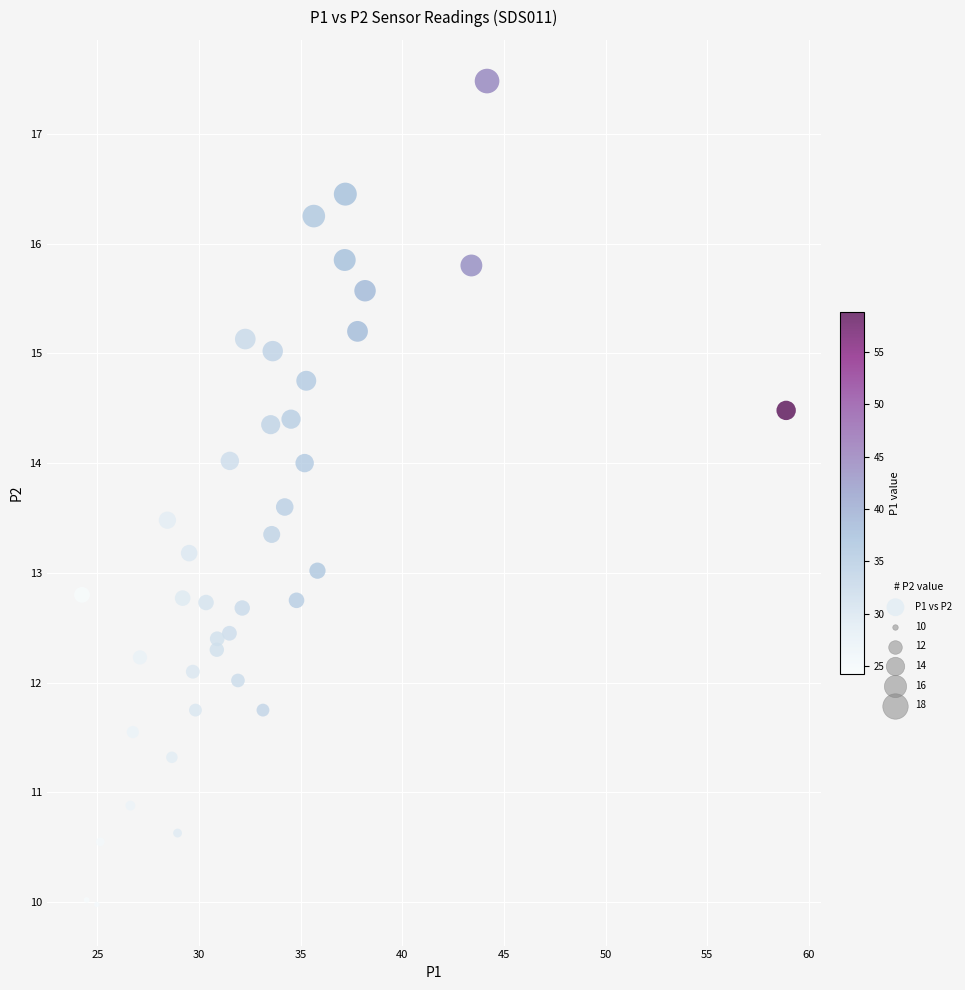

What is the range of Y values (max minus min)?

7.5